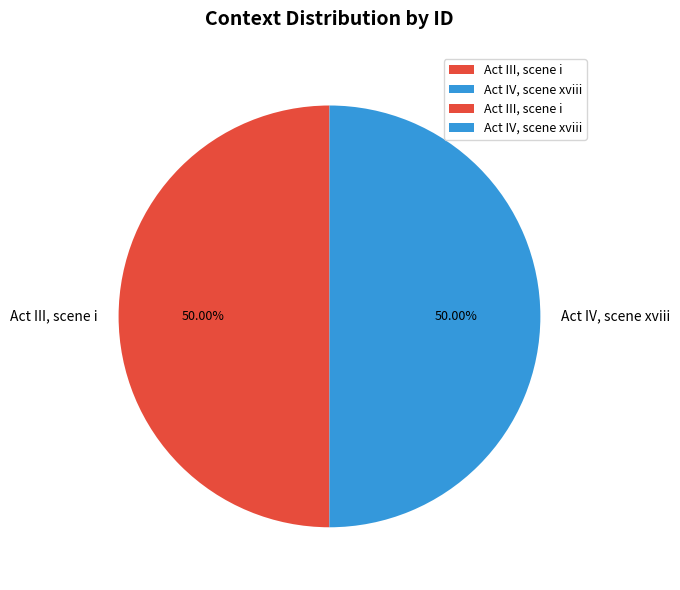

How many segments does this pie chart have?

2